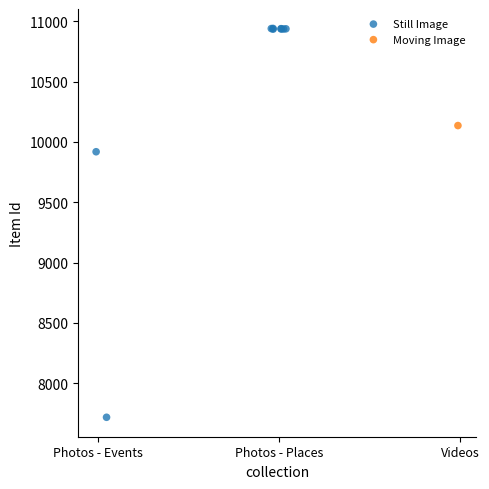

What are all the series names shown in the legend?

Still Image, Moving Image